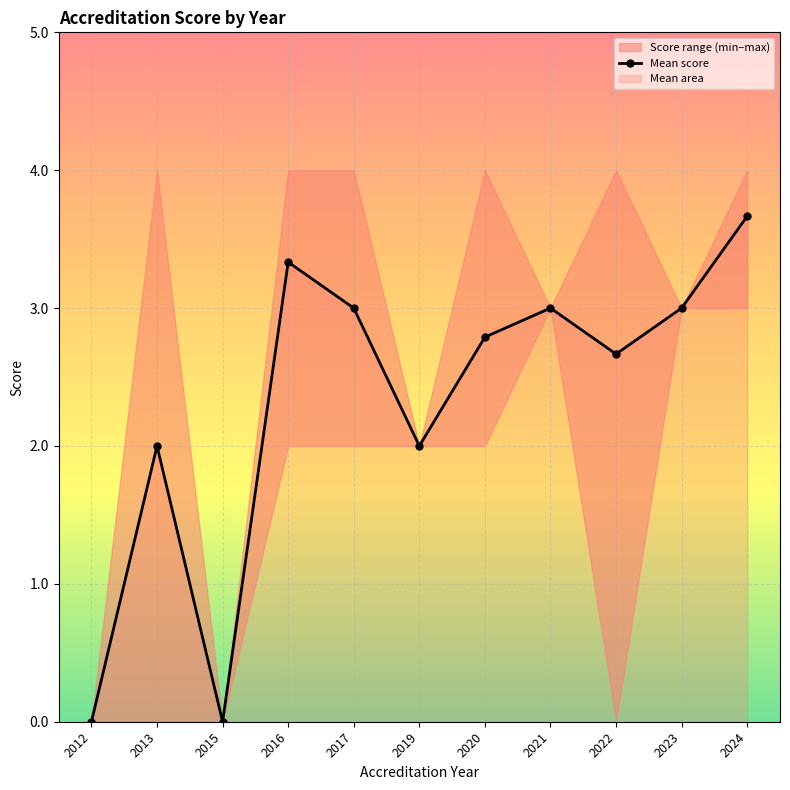

Rank the categories by value from lowest to highest.

2012, 2015, 2013, 2019, 2022, 2020, 2017, 2021, 2023, 2016, 2024